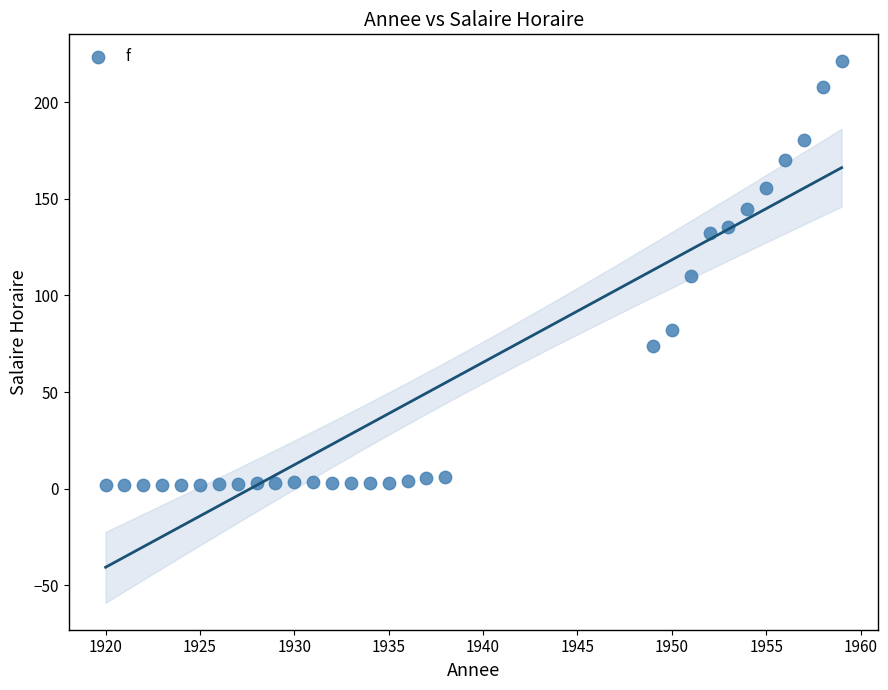

What is the range of Y values (max minus min)?

219.3